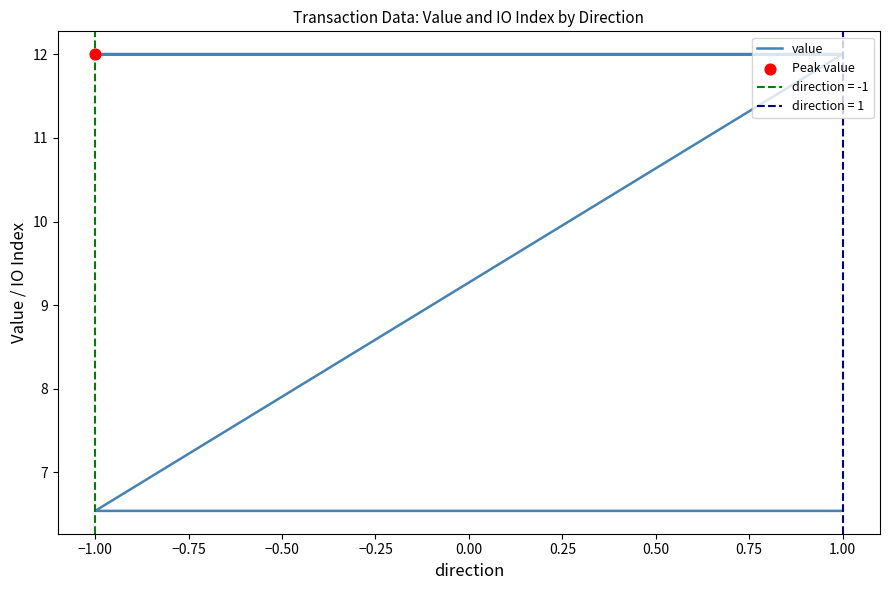

Which has a higher value, −1.00 or −1.00?

−1.00